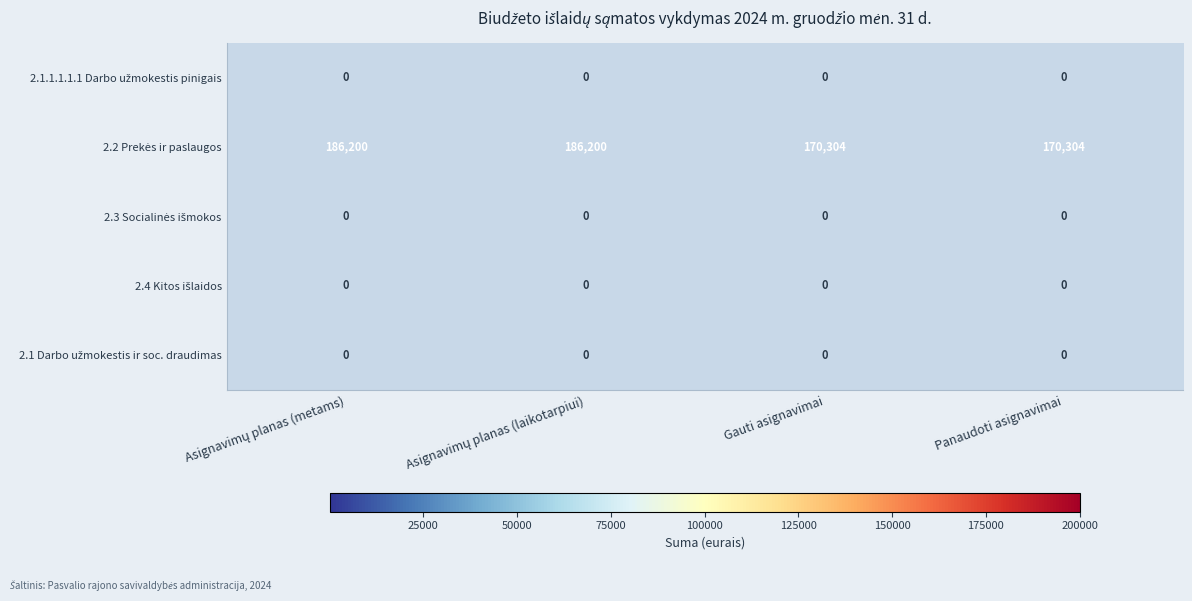

How many series are shown in this chart?

5